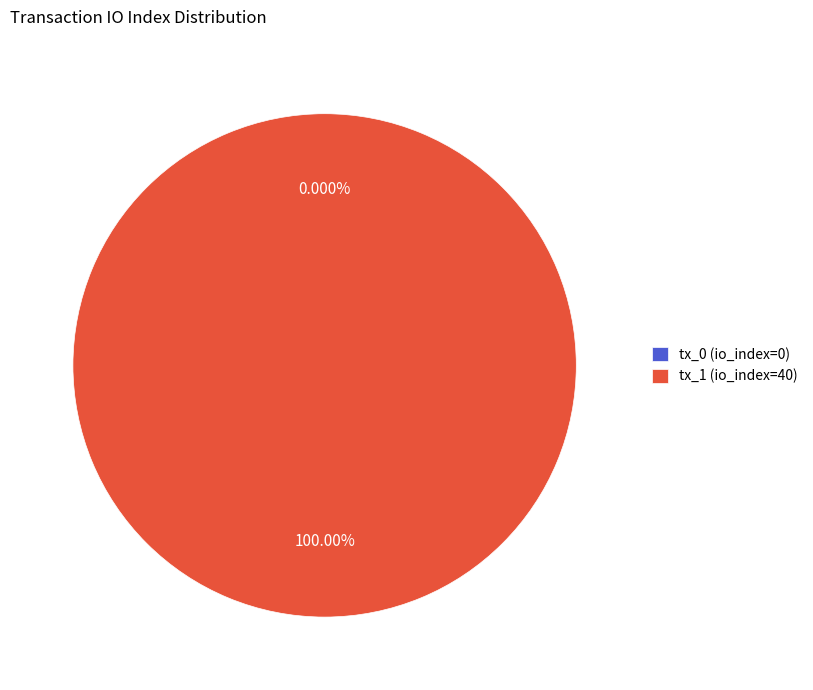

To the nearest percent, what is the difference between the largest and smallest slice percentages?

100%